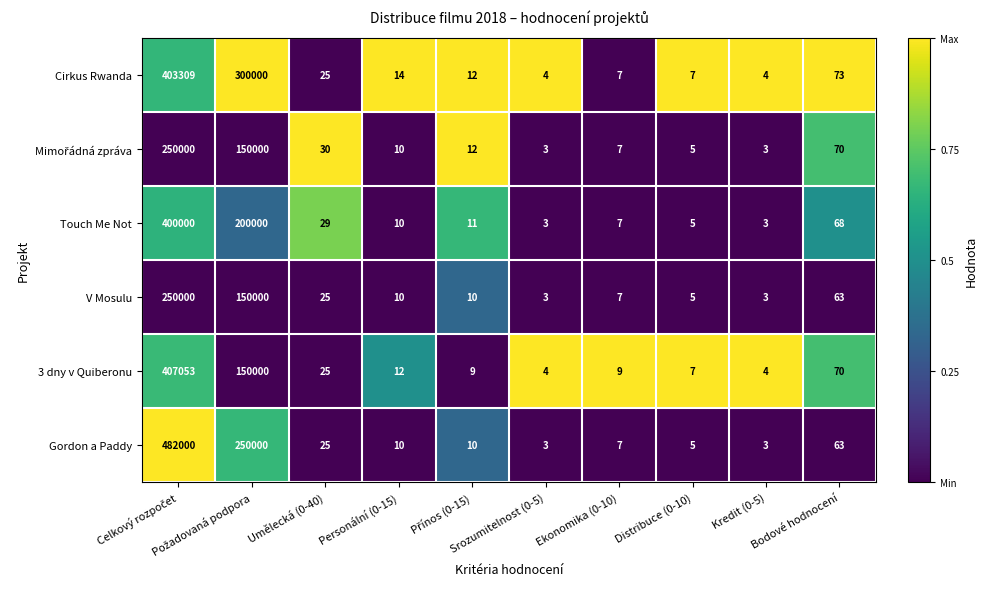

Count the number of categories in the chart.

10